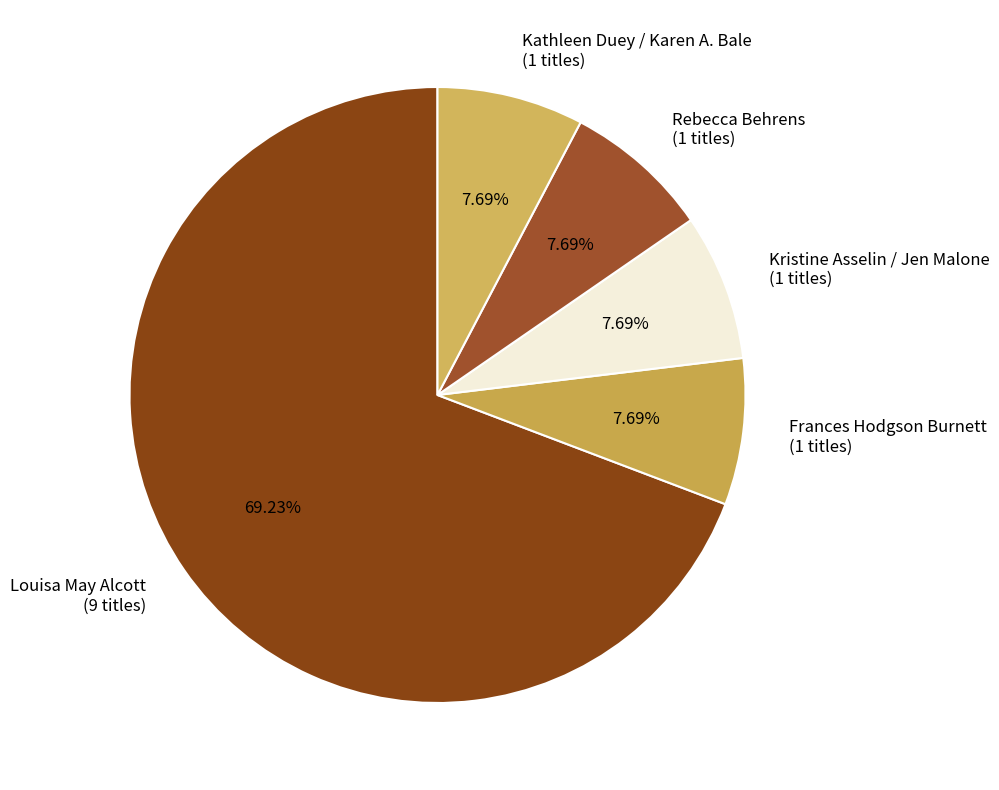

Is there a majority slice in this chart?

Yes